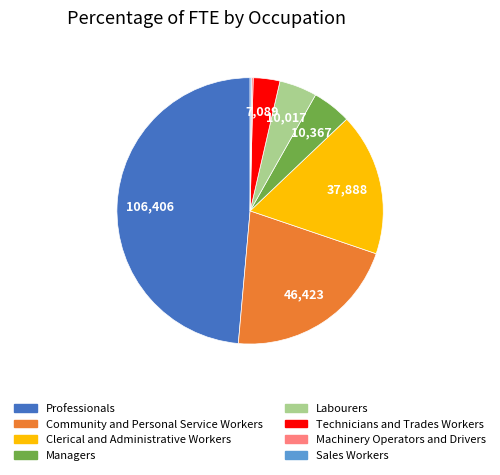

Is it true that Technicians and Trades Workers is 3% of the pie?

True